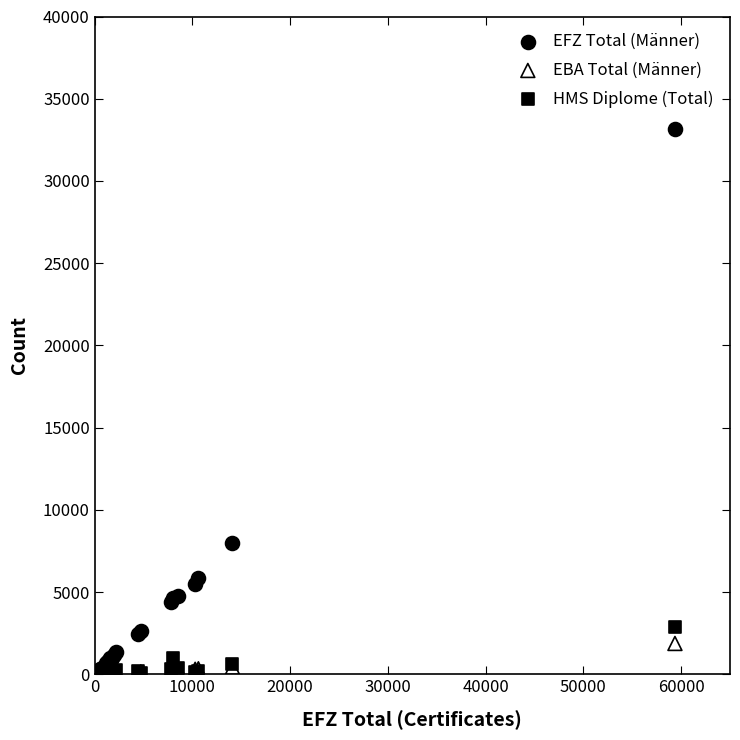

Across all series, what Y value is closest to 16590?

7985